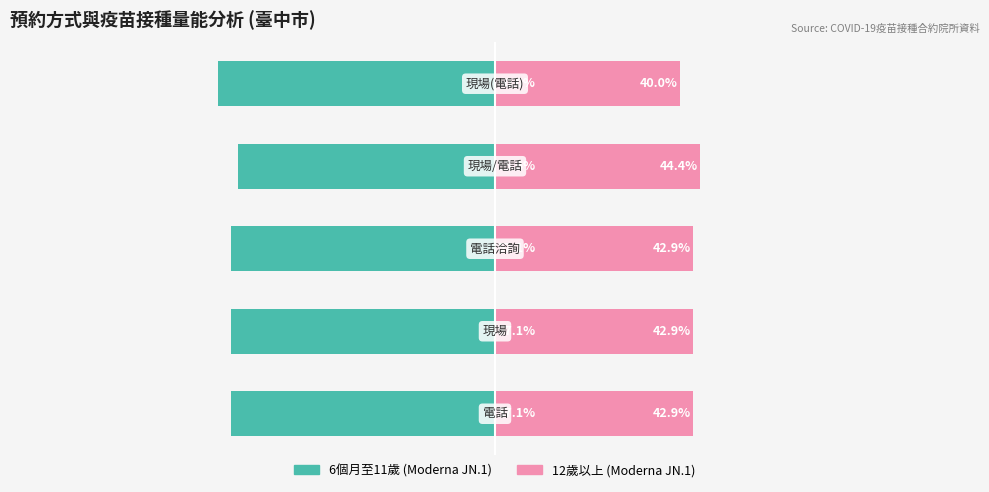

True or false: 12歲以上 has a value of 11.6 at 2.

False